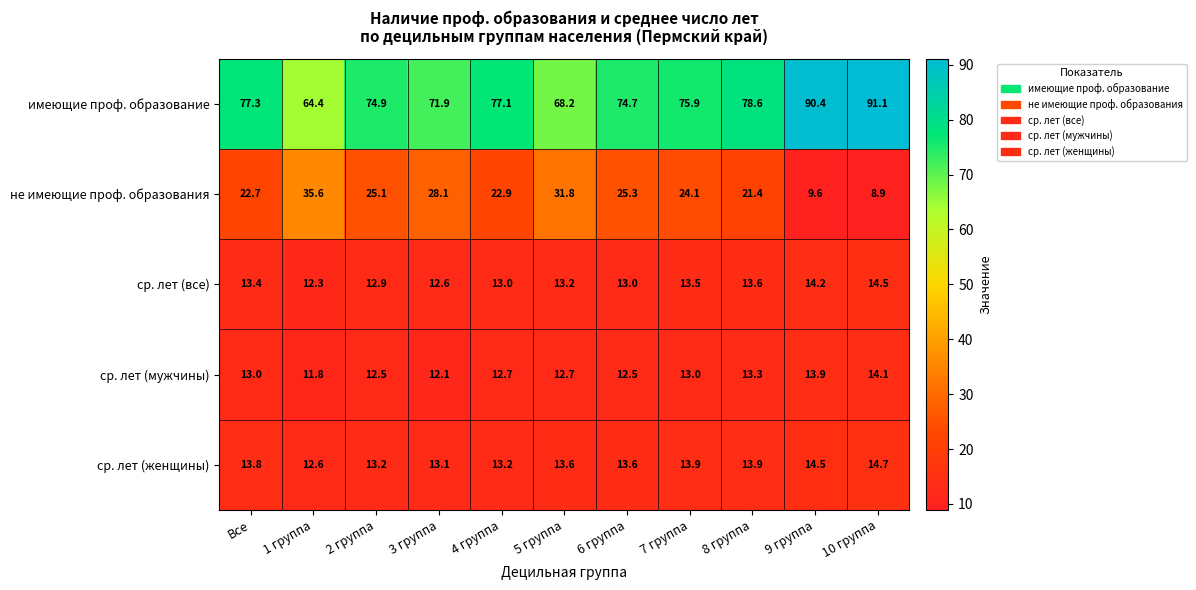

Read the ср. лет (женщины) value at 1 группа.

12.6